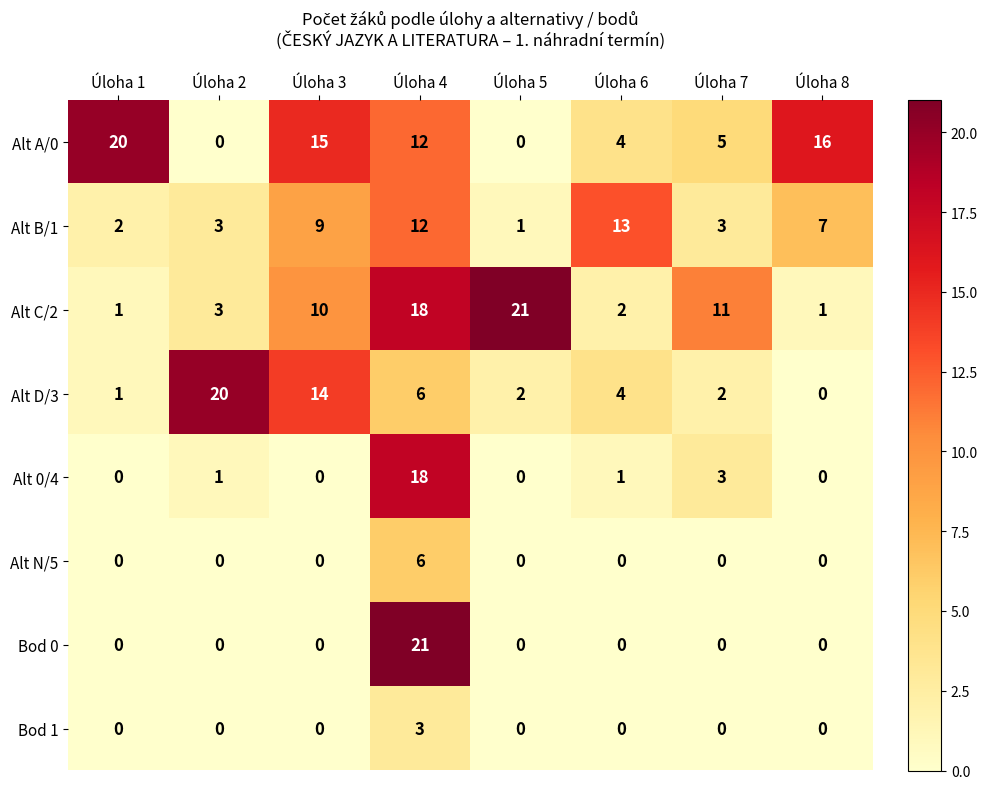

What is the average value of the Alt C/2 series?

8